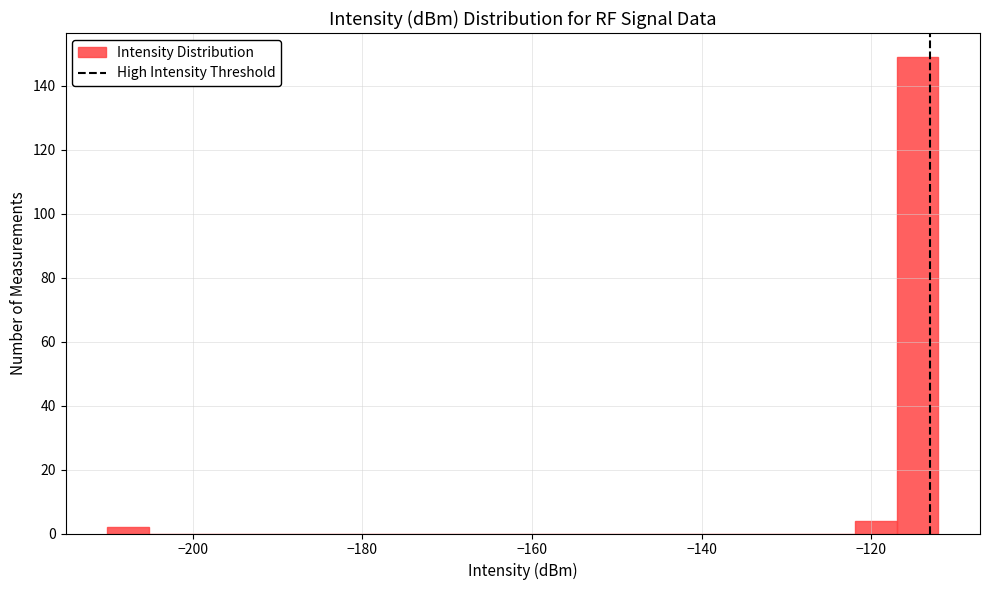

Around what value on the x-axis is the tallest bar? Give the approximate position of its centre, as read against the axis.

-114